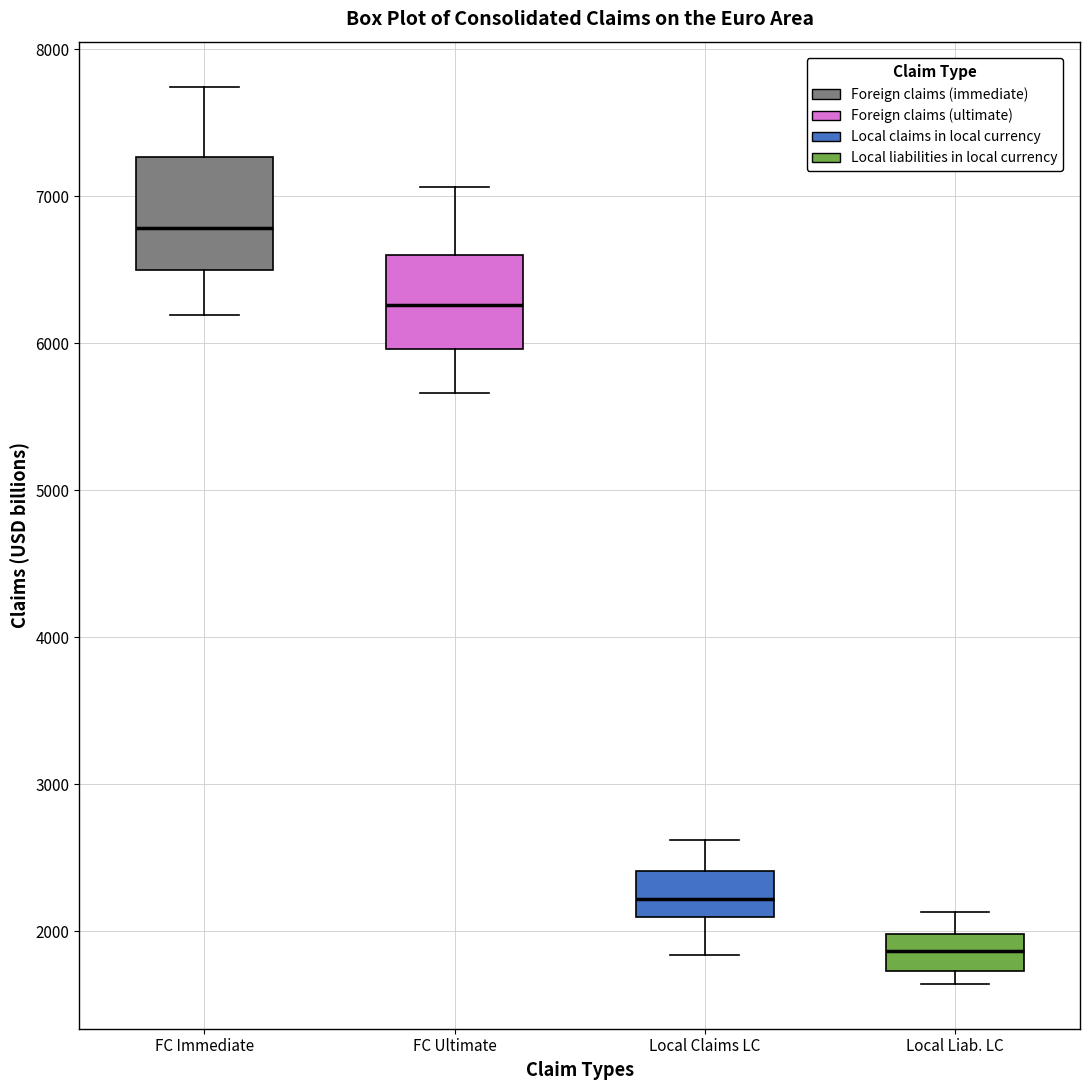

Where is the lower edge of the box for FC Ultimate on the y-axis? The values are not printed on the chart, so give them approximately, as read against the axis.

6000